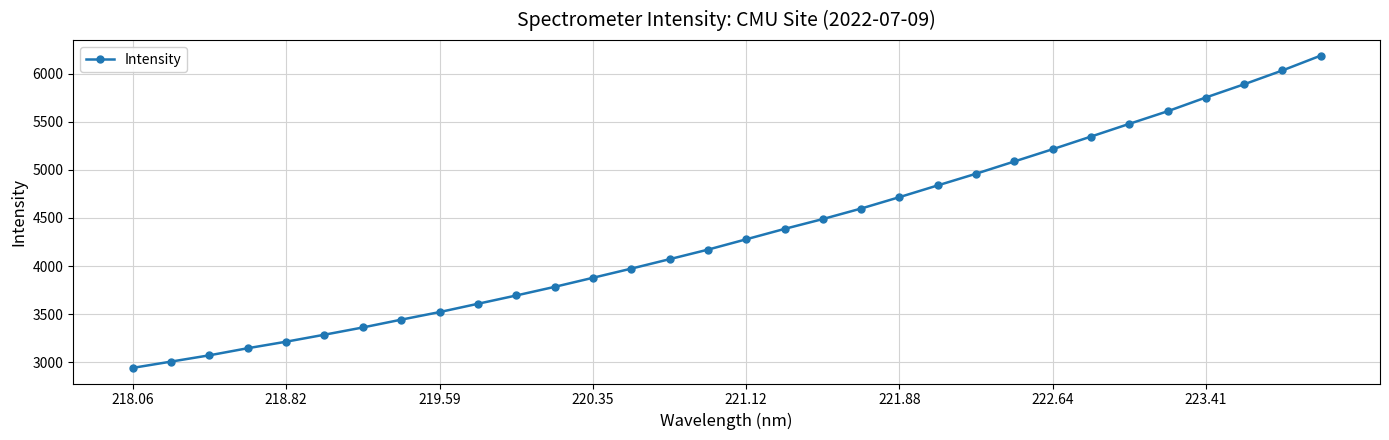

What is the sum of all values?

139032.7